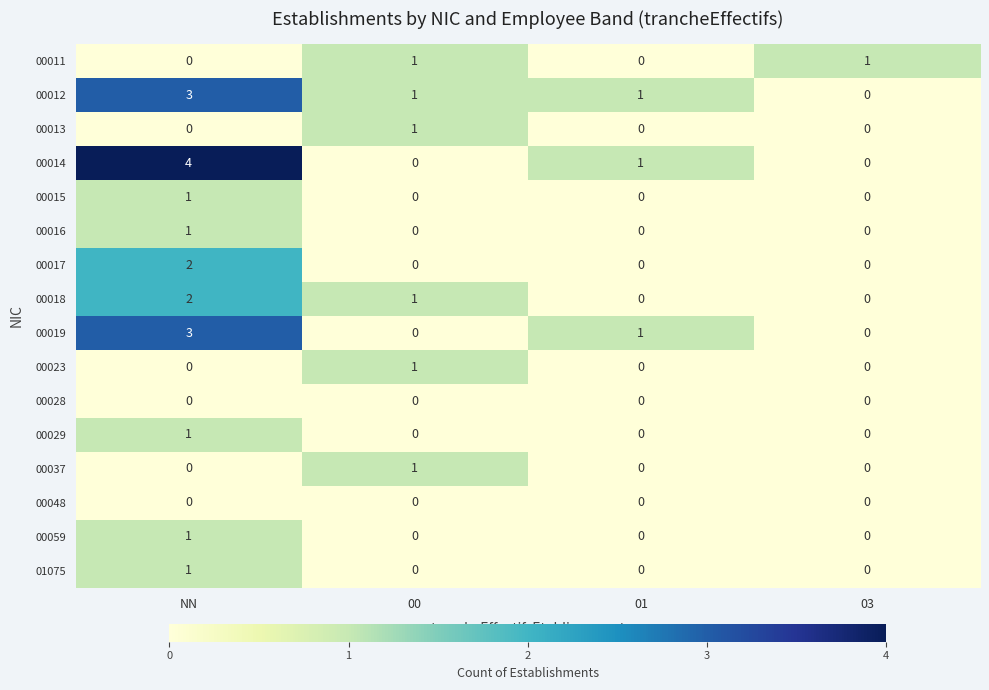

What is the sum of the 00019 values at 00 and NN?

3